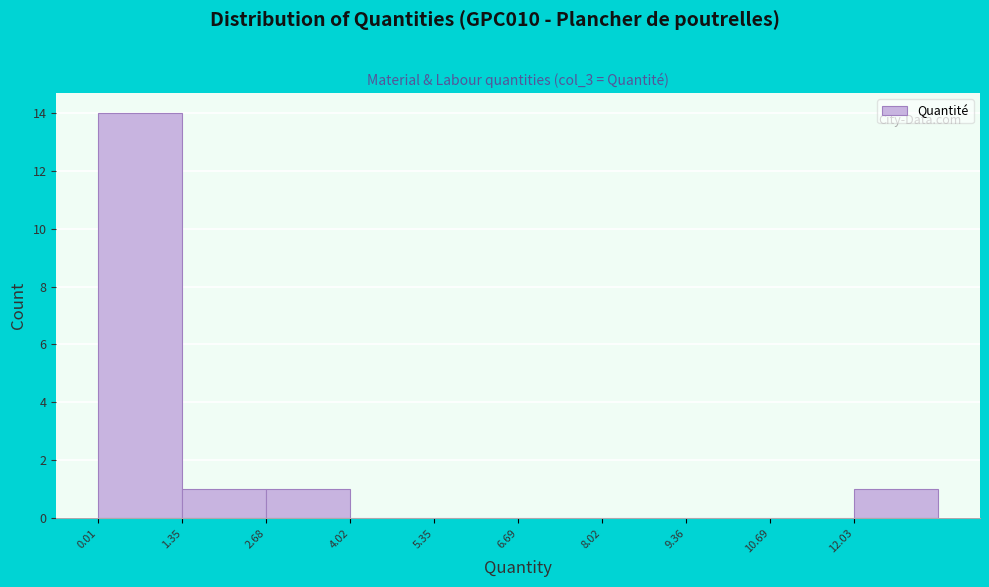

Reading left to right, transcribe this chart: for each bar, give the range it covers on the x-axis and its height. Neither the bar edges nor the heights are printed on the chart, so give them approximately, as read against the axes.

0.0 to 1.4: 14
1.4 to 2.6: 1
2.6 to 4.0: 1
4.0 to 5.4: 0
5.4 to 6.6: 0
6.6 to 8.0: 0
8.0 to 9.4: 0
9.4 to 10.6: 0
10.6 to 12.0: 0
12.0 to 13.4: 1